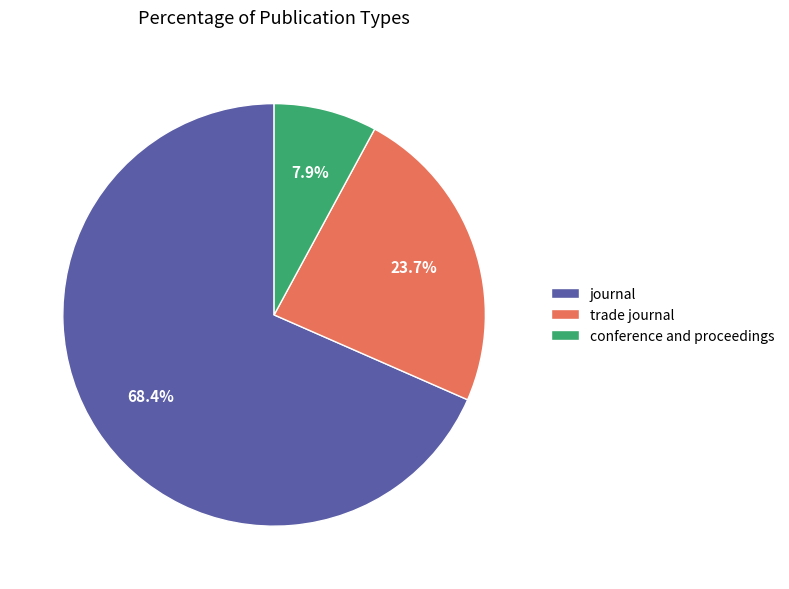

The trade journal slice represents 24% of the pie. True or false?

True